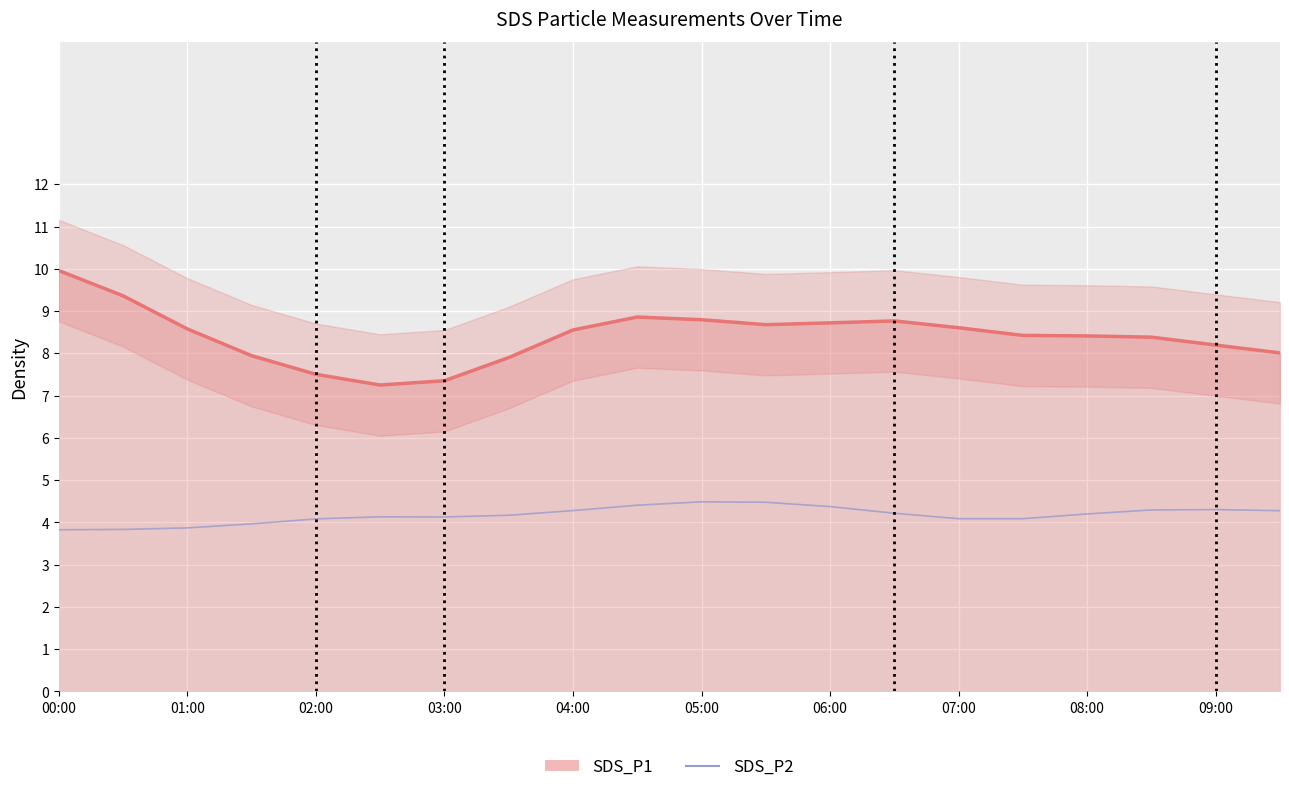

True or false: SDS_P2 and SDS_P1 cross at least once.

False